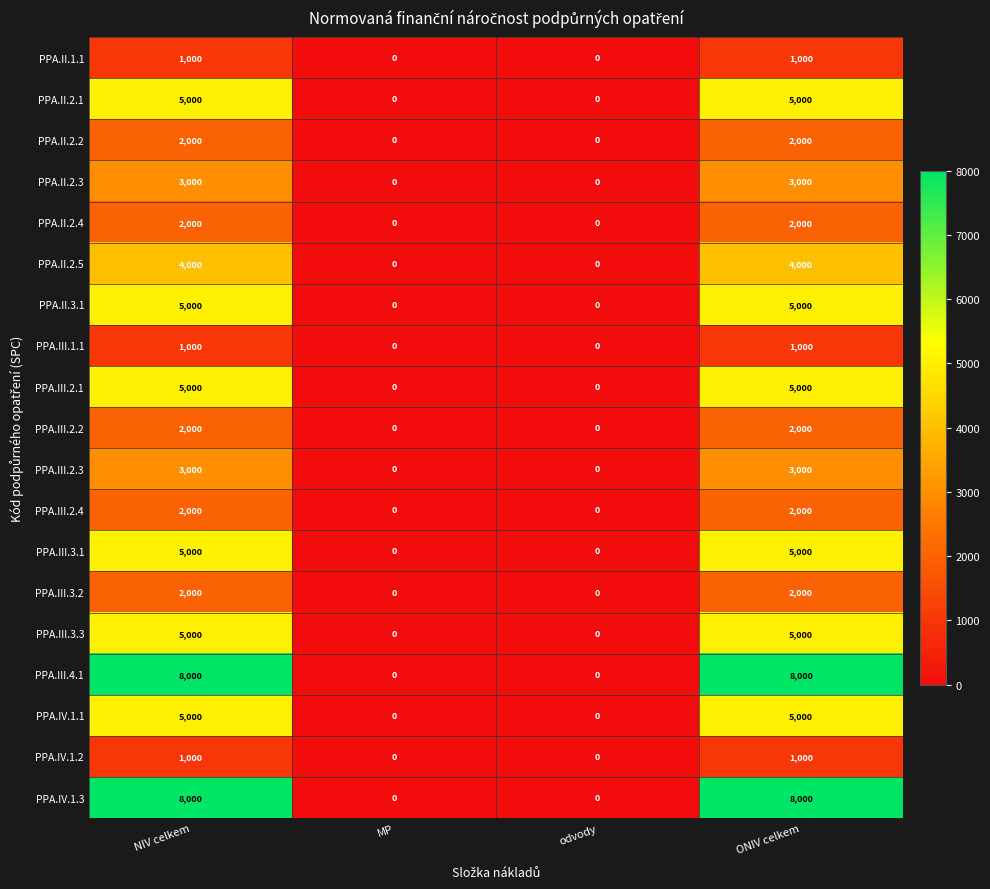

What is the average value of the PPA.II.1.1 series?

500